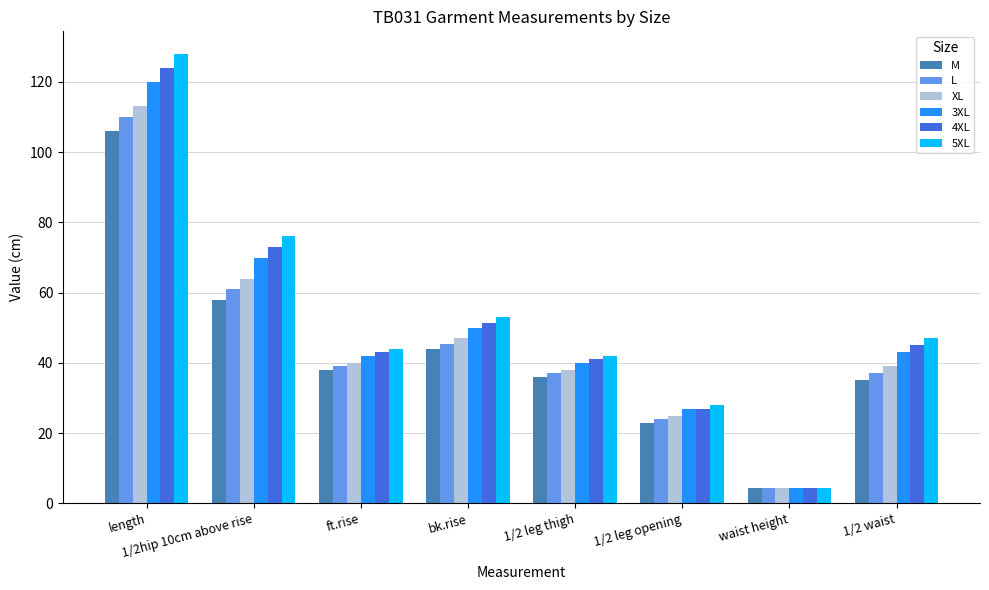

What is the difference between the maximum and minimum values in the 4XL series?

119.5